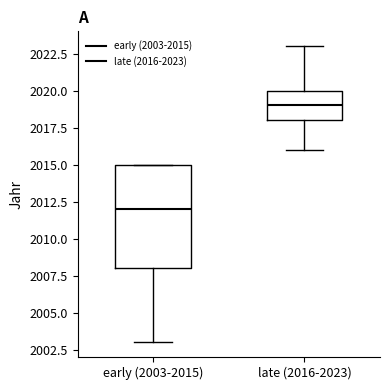

Comparing the boxes themselves (not the whiskers), which one is the tallest?

early (2003-2015)